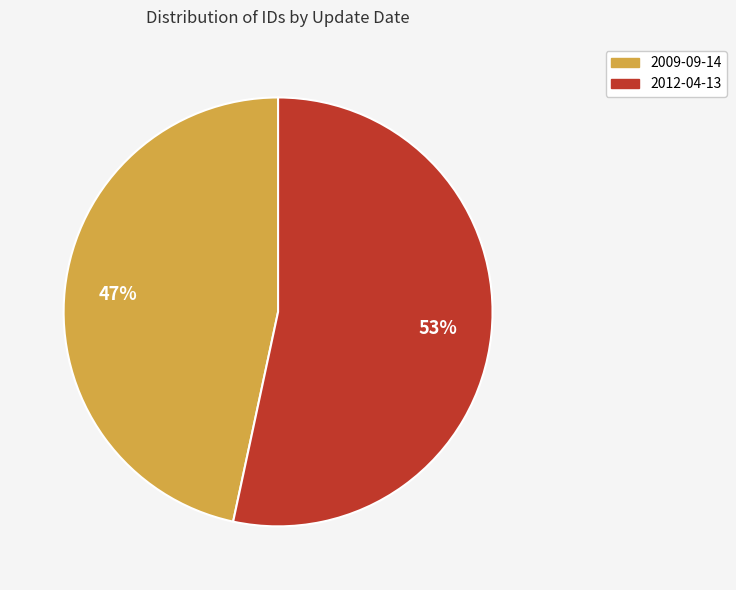

Which has a higher value, 2009-09-14 or 2012-04-13?

2012-04-13